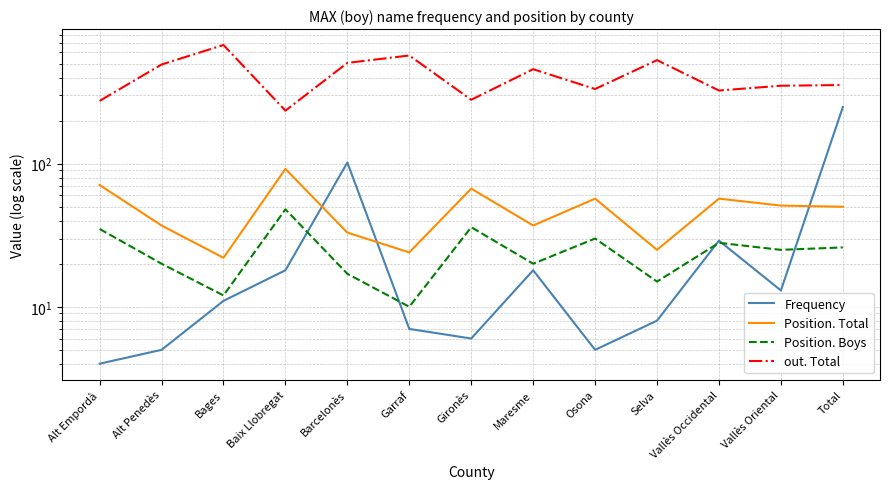

What is the label of the 11th point from the left?

Vallès Occidental